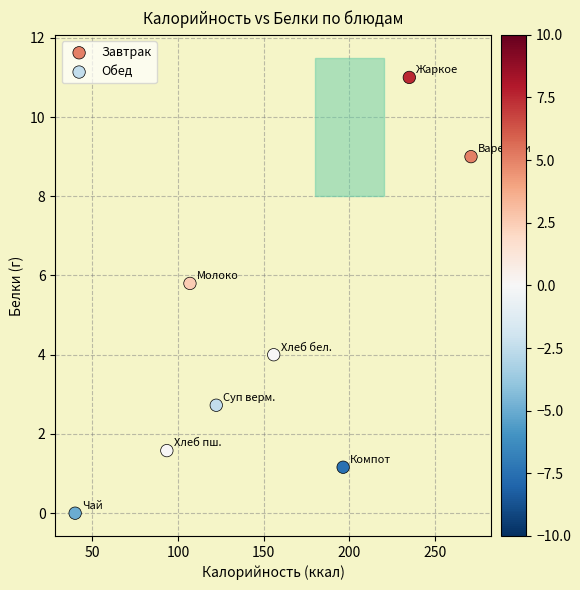

Which series contains the lowest Y value?

Завтрак